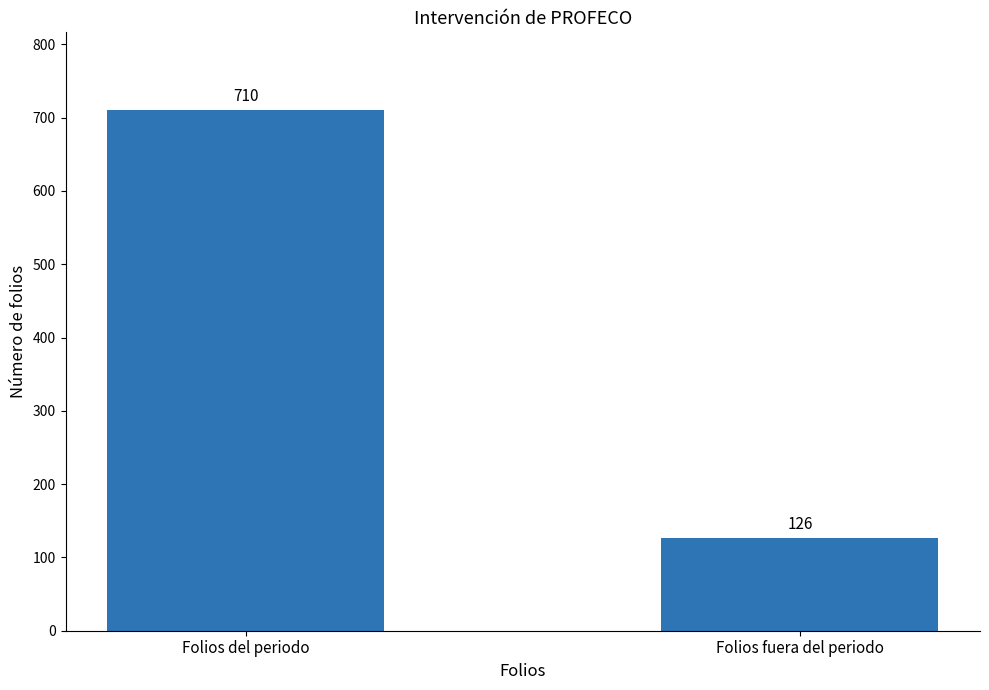

The chart shows a value of 126 at Folios fuera del periodo. True or false?

True